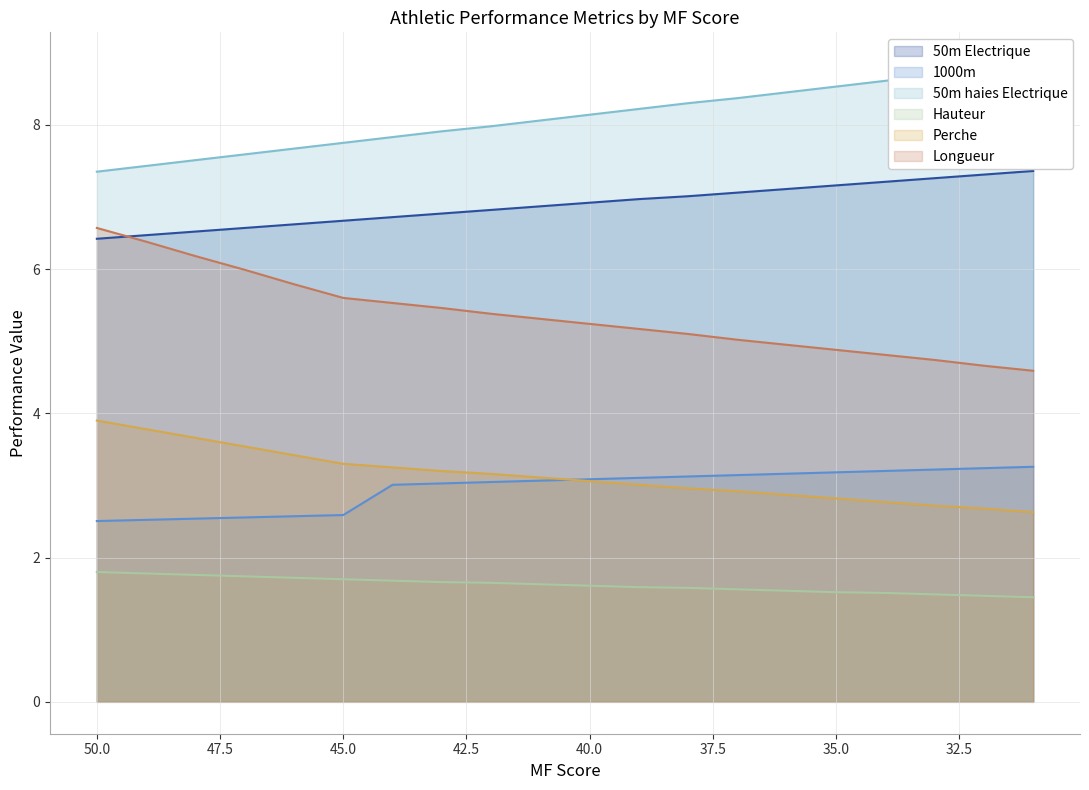

What is the difference between the highest and lowest values at 39?

6.6